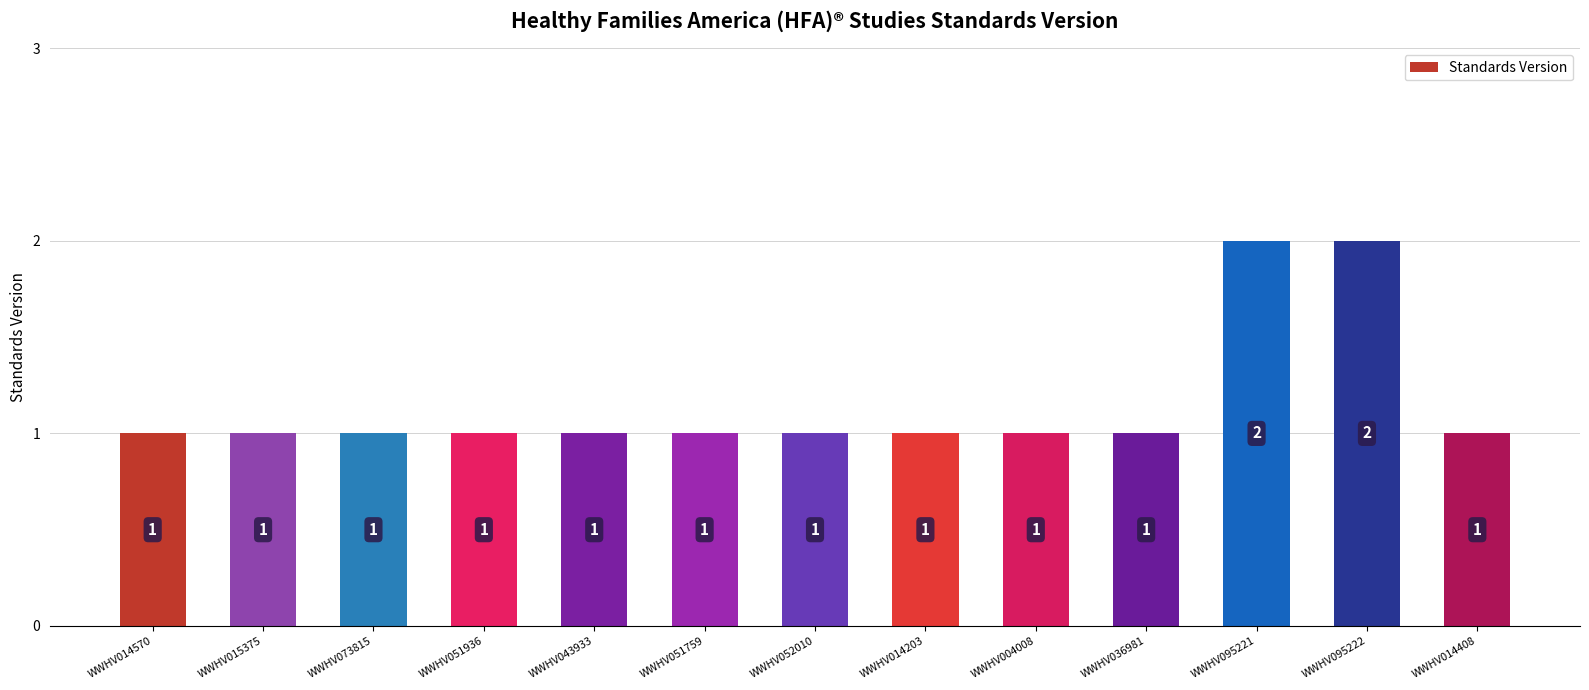

Reading left to right, what are all the values shown in this chart?

WWHV014570=1	WWHV015375=1	WWHV073815=1	WWHV051936=1	WWHV043933=1	WWHV051759=1	WWHV052010=1	WWHV014203=1	WWHV004008=1	WWHV036981=1	WWHV095221=2	WWHV095222=2	WWHV014408=1